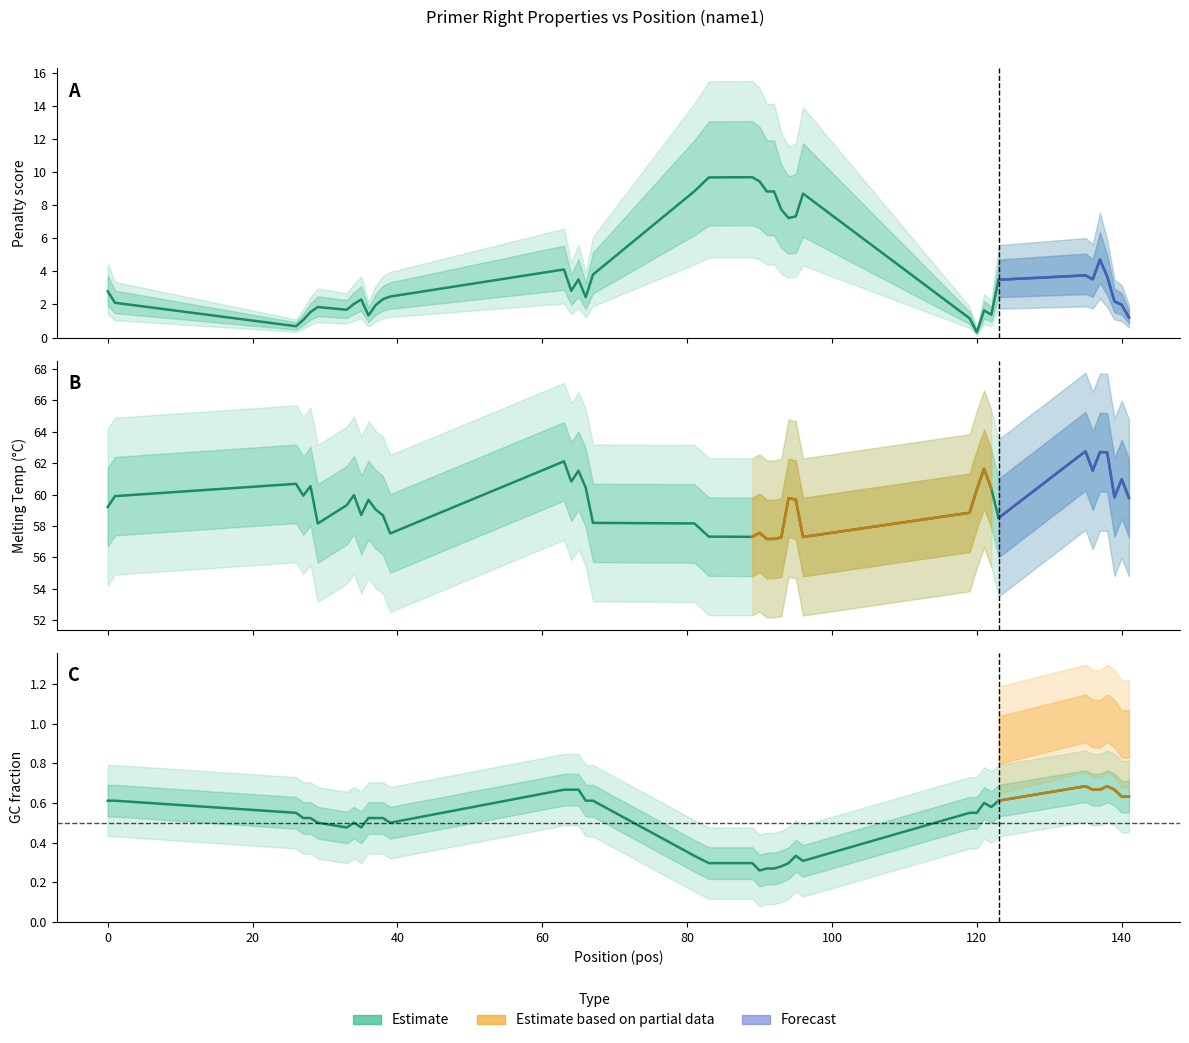

What is the difference between the PRIMER_RIGHT_0_GC_PERCENT values at 139 and 26?

0.1